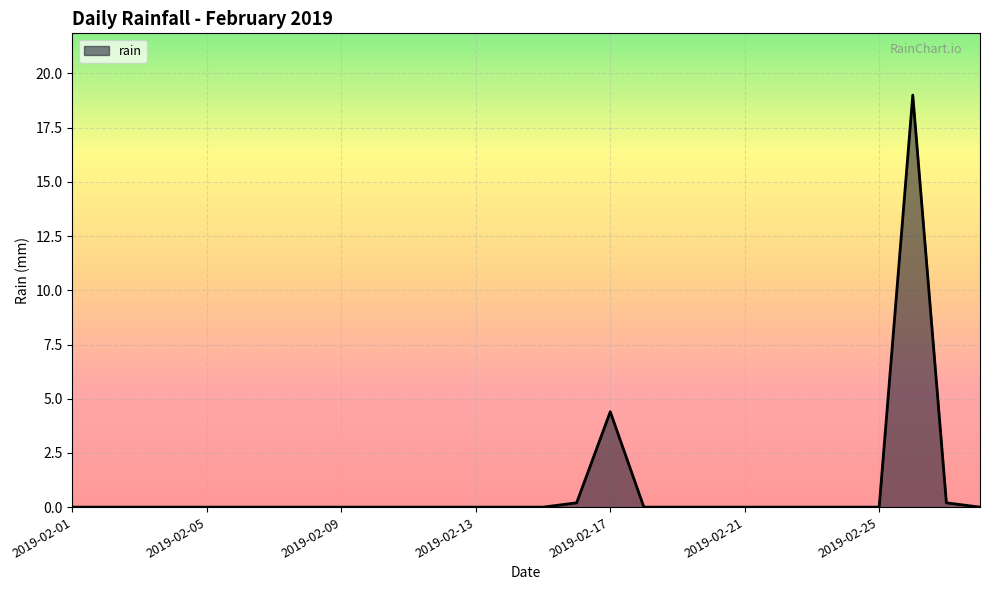

What is the maximum value shown in the chart?

19.0